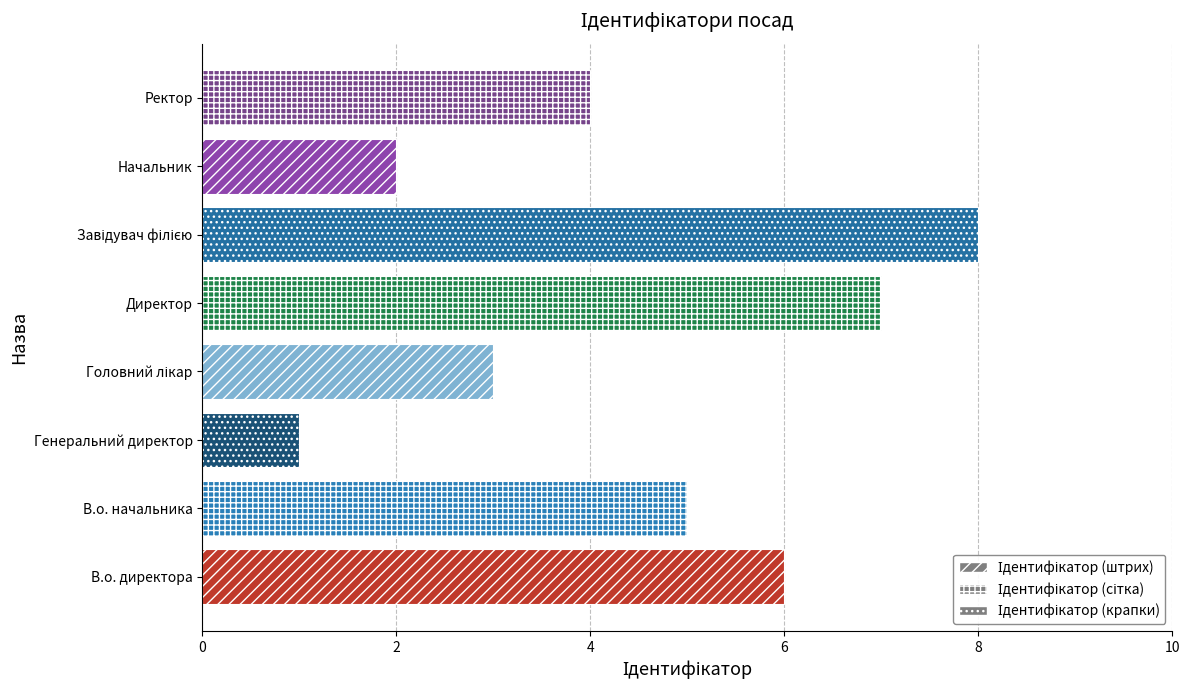

Which label corresponds to the smallest value in the chart?

Генеральний директор